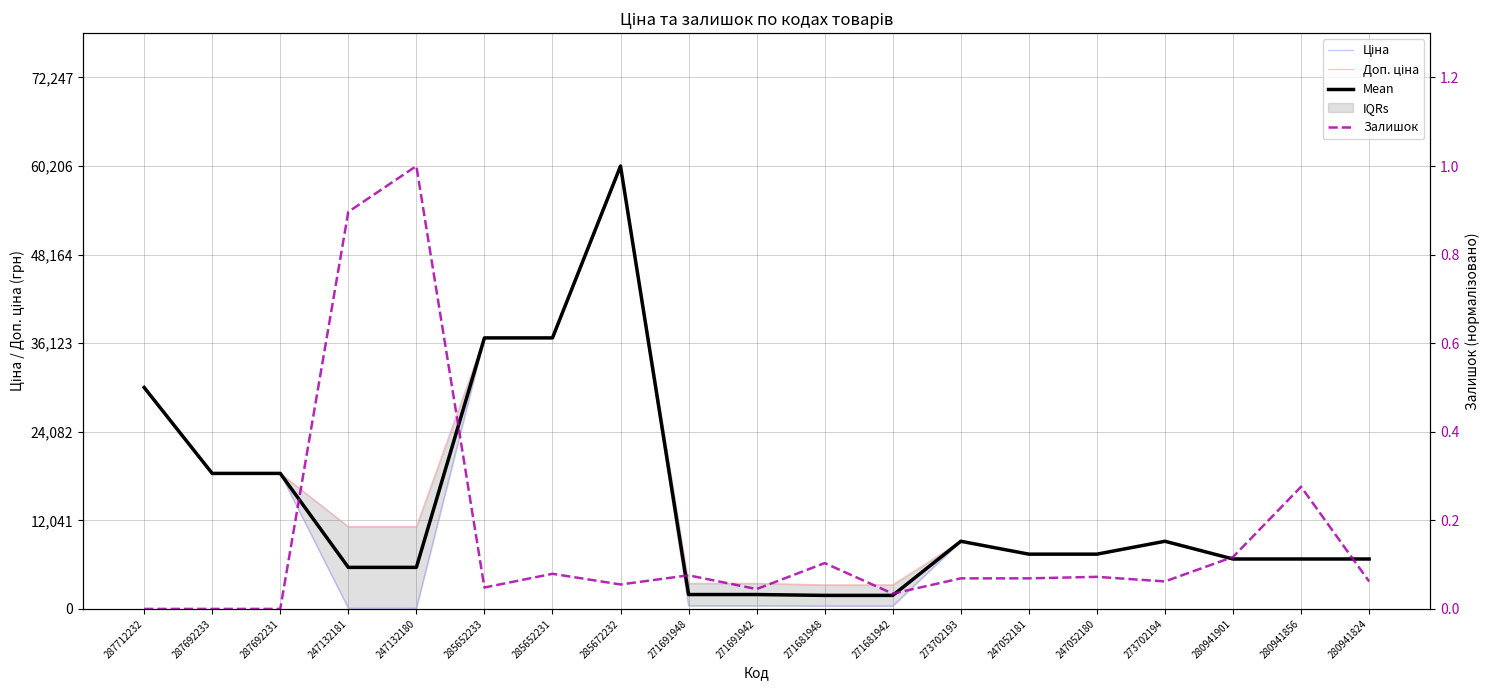

List the labels in order of Ціна value, smallest first.

247132181, 247132180, 271681948, 271681942, 271691948, 271691942, 280941901, 280941856, 280941824, 247052181, 247052180, 273702193, 273702194, 287692233, 287692231, 287712232, 285652233, 285652231, 285672232